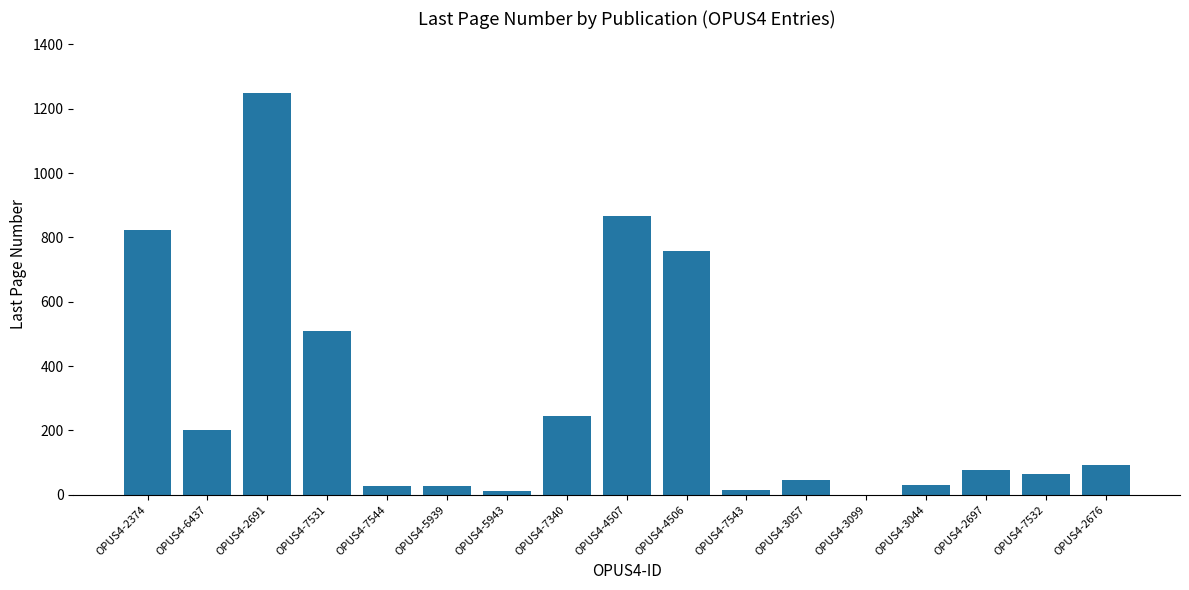

Between OPUS4-3057 and OPUS4-2697, which is larger?

OPUS4-2697